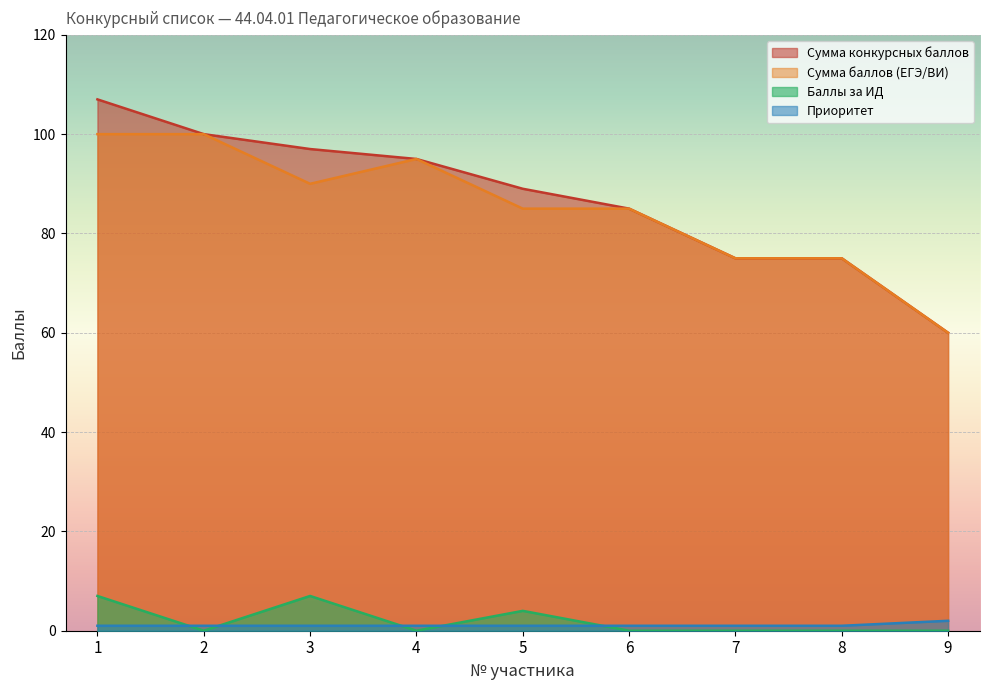

What is the average value of the Сумма конкурсных баллов series?

87